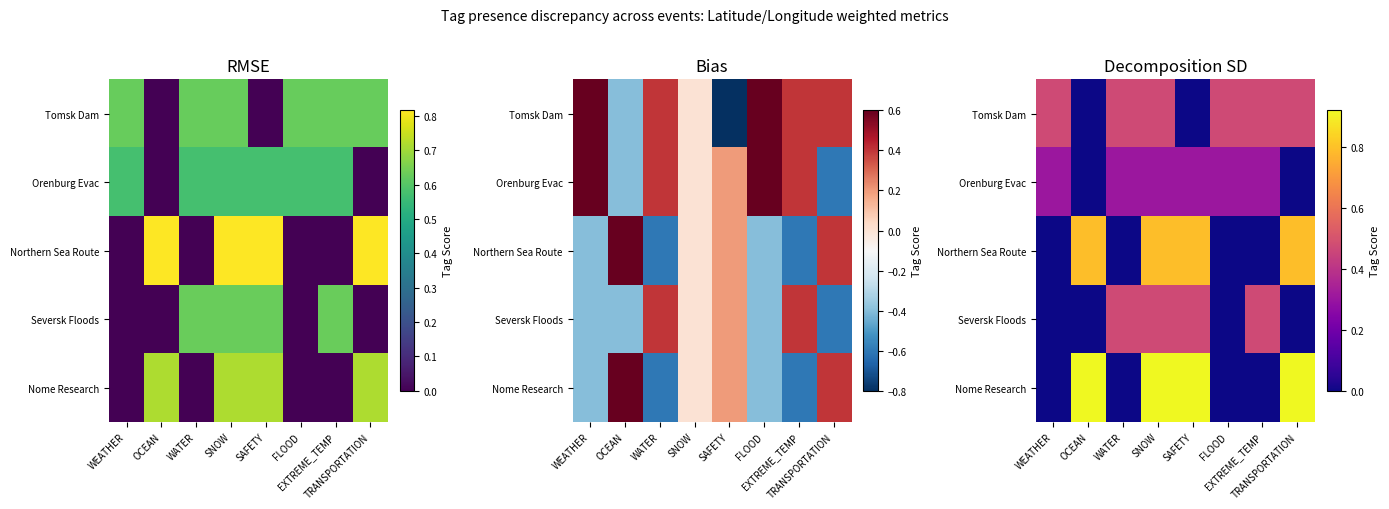

Between WATER and WEATHER, which is larger?

WATER